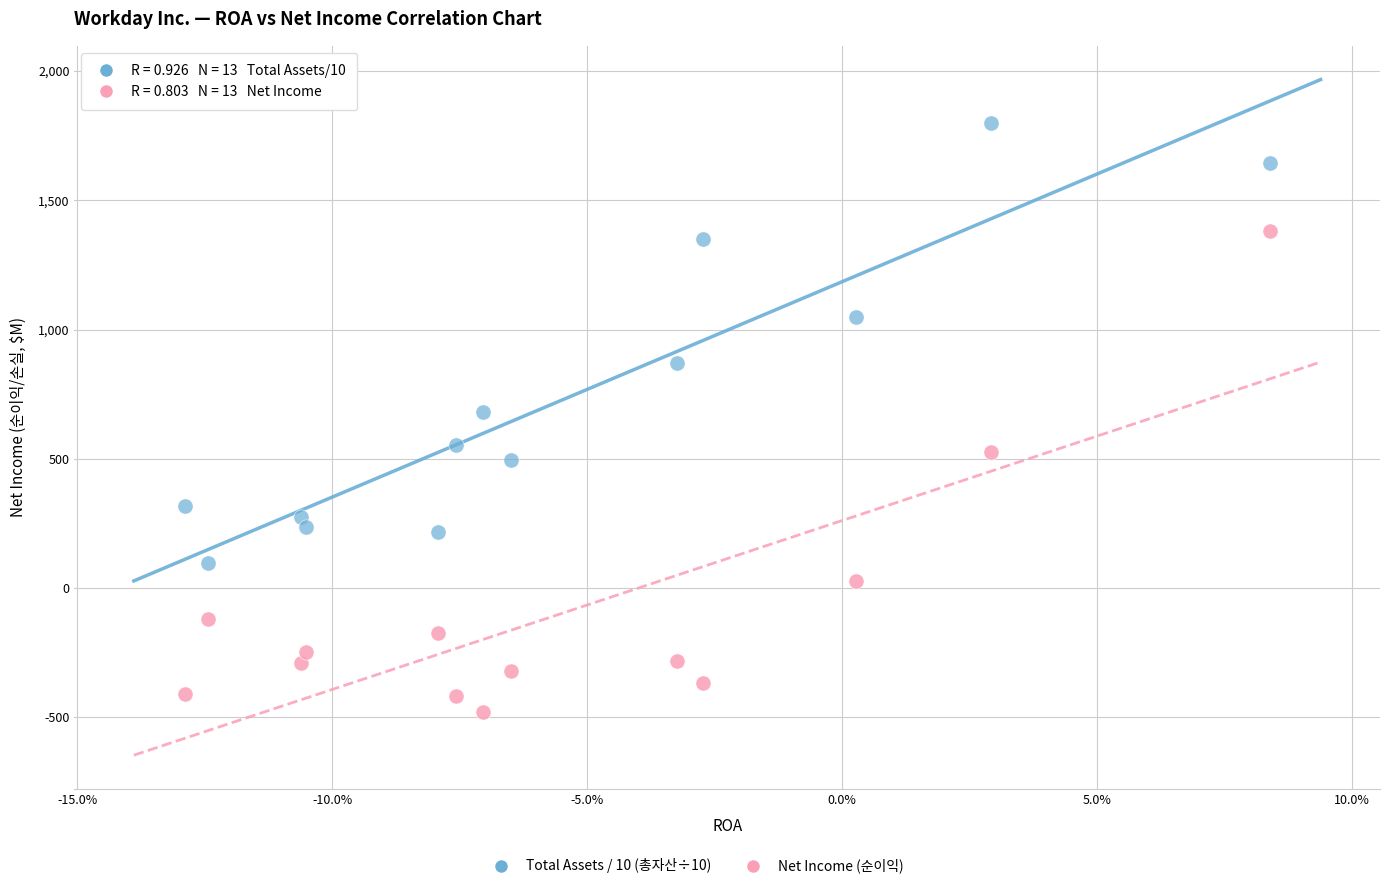

Which series has the largest Y range (max minus min)?

Net Income (순이익)